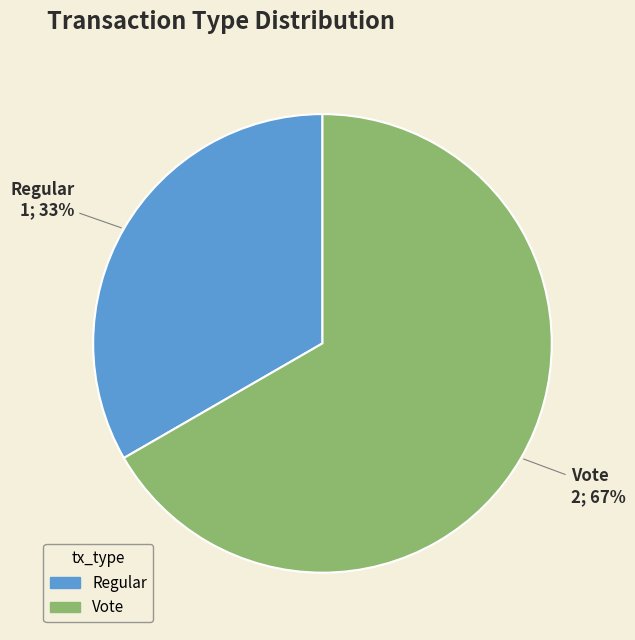

Is it true that Vote is 67% of the pie?

True